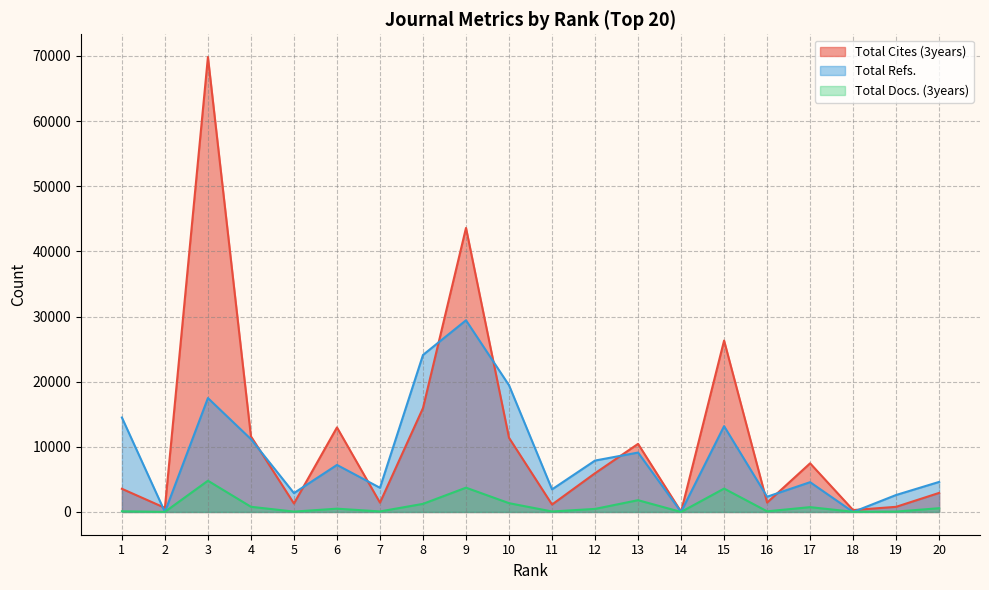

Which label corresponds to the largest value in the chart?

3